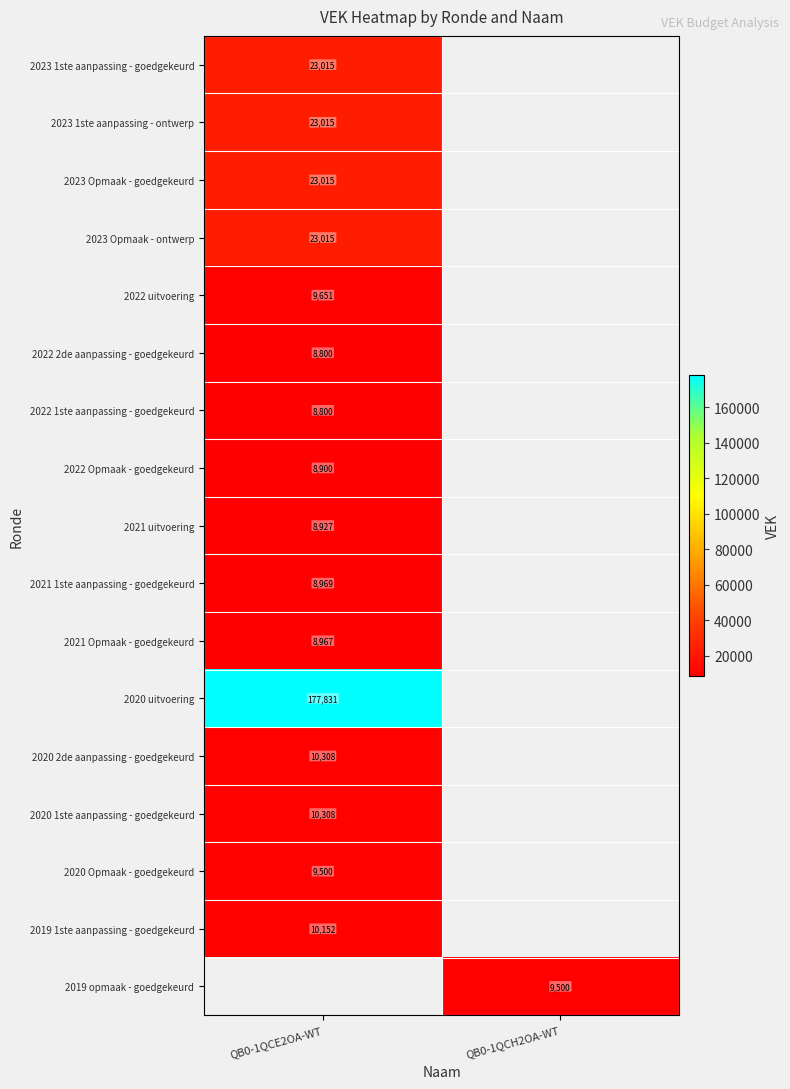

True or false: 2022 2de aanpassing - goedgekeurd has a value of 8800 at QB0-1QCE2OA-WT.

True